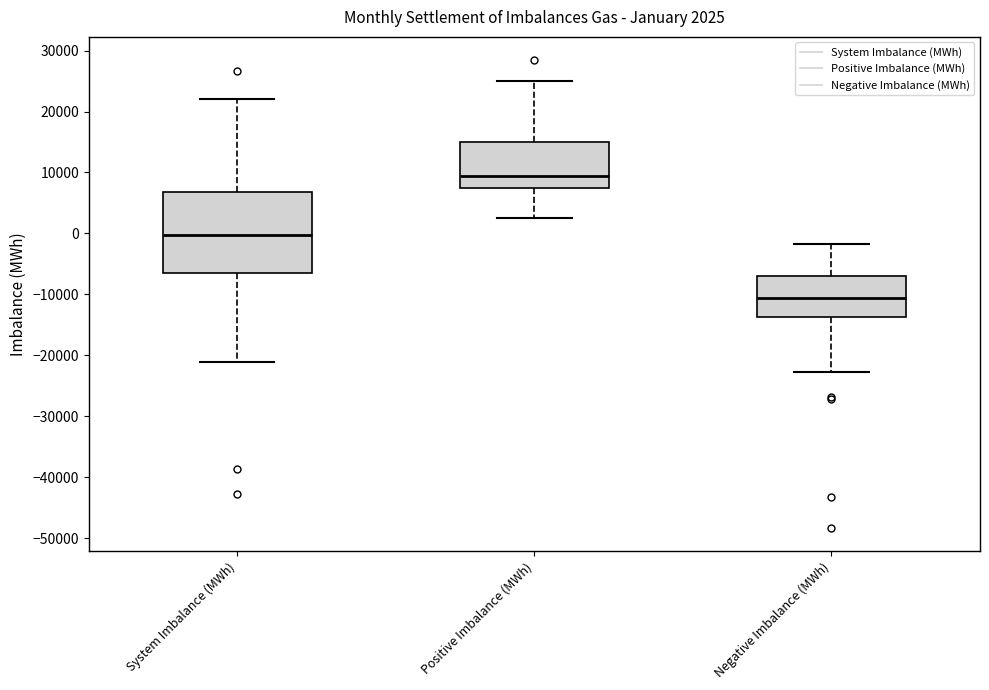

Which box has the highest median line?

Positive Imbalance (MWh)